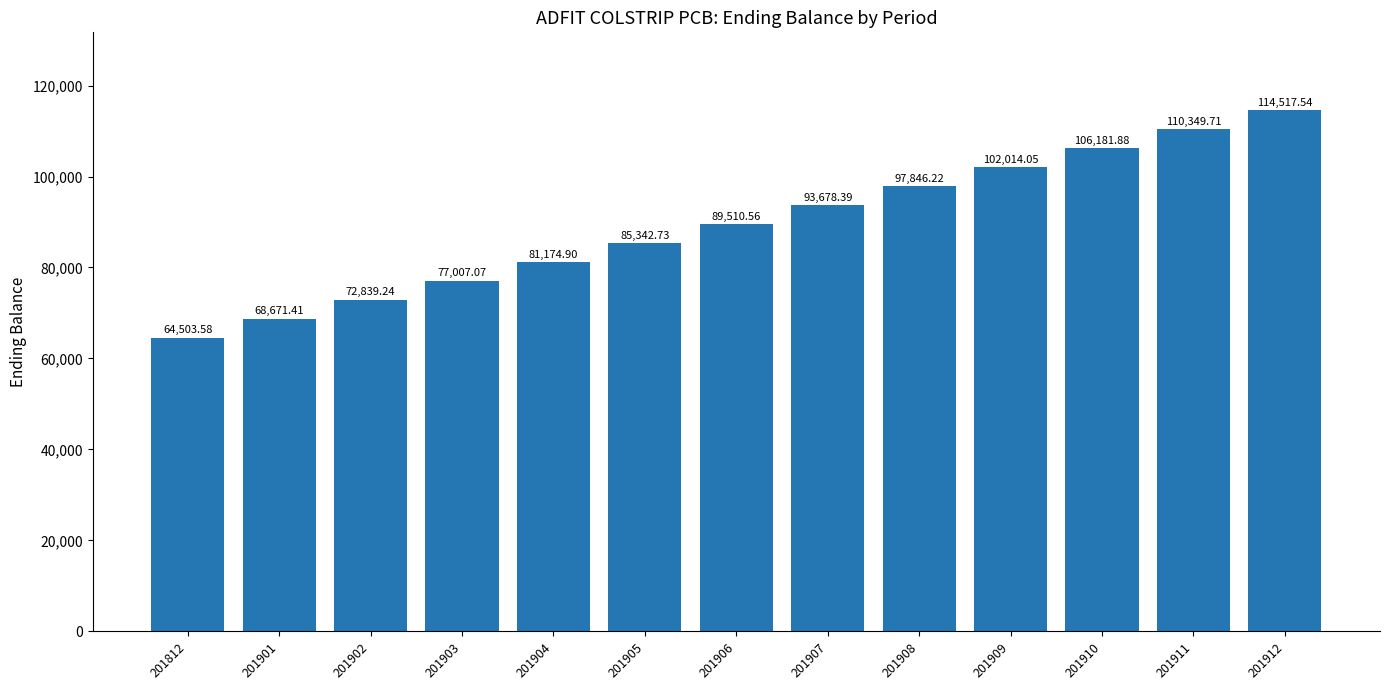

List the labels in order of value, largest first.

201912, 201911, 201910, 201909, 201908, 201907, 201906, 201905, 201904, 201903, 201902, 201901, 201812